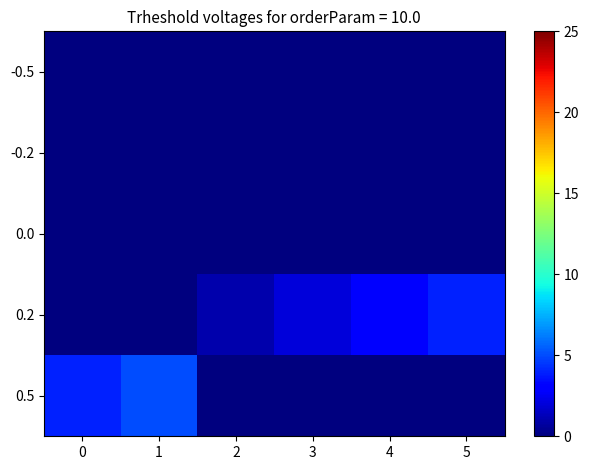

At which category is the sum across all series the highest?

1